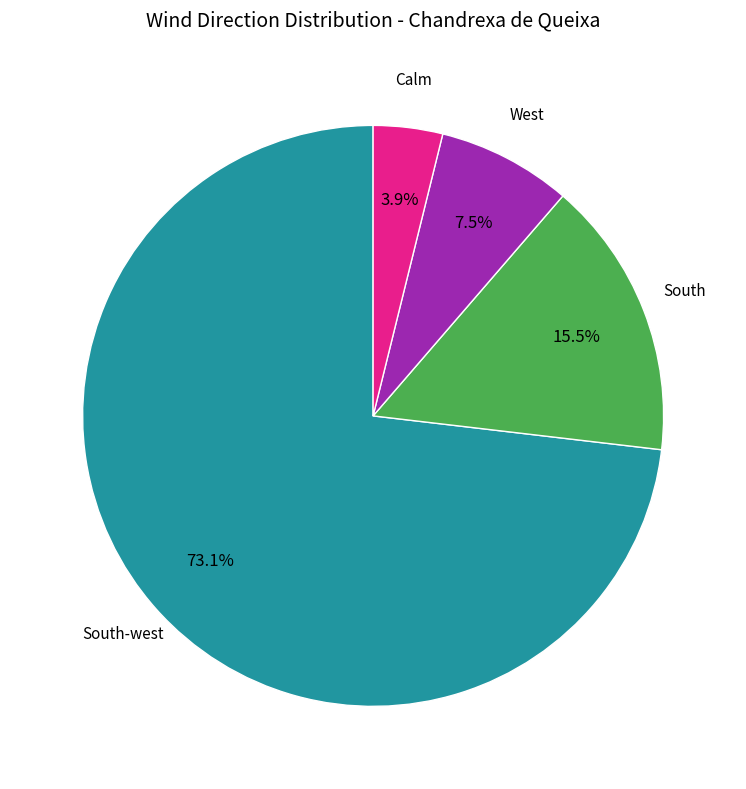

Is there a majority slice in this chart?

Yes